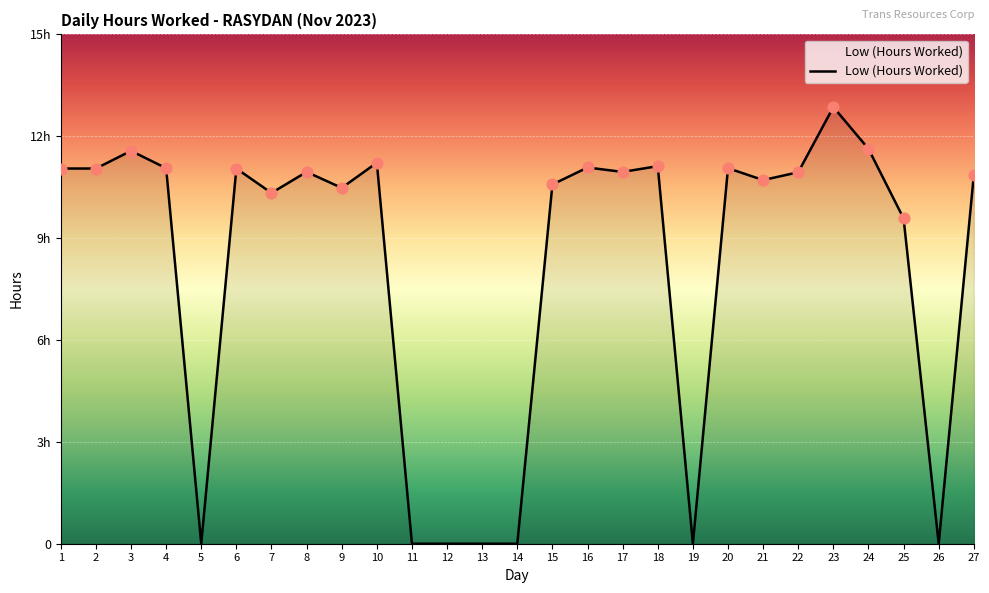

Does the chart have visible grid lines?

Yes